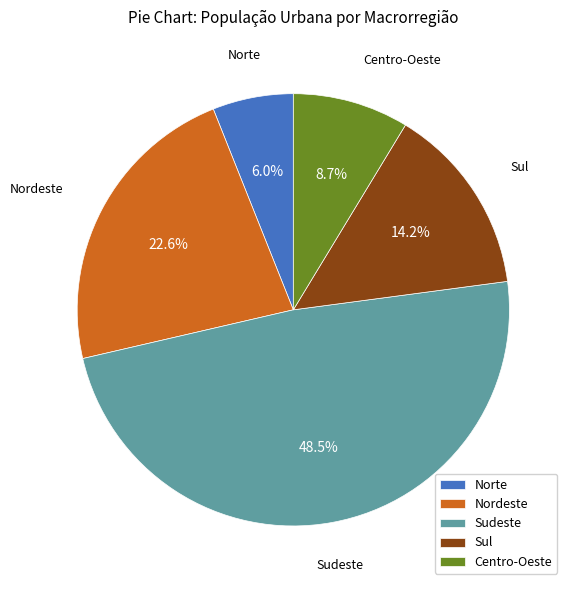

Does Sul account for over 50% of the chart?

No